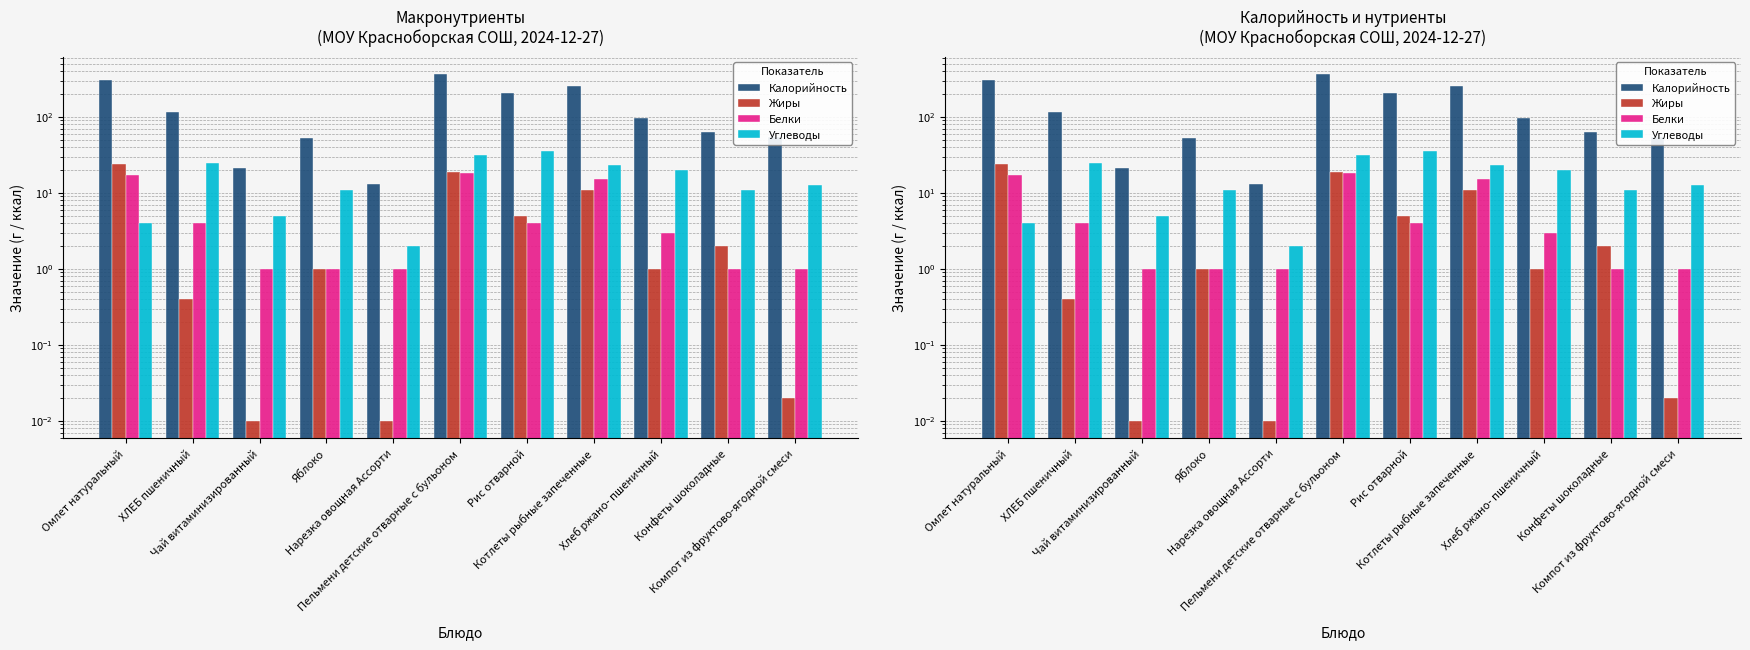

At Котлеты рыбные запеченные, list the series in order from largest to smallest.

Калорийность, Углеводы, Белки, Жиры